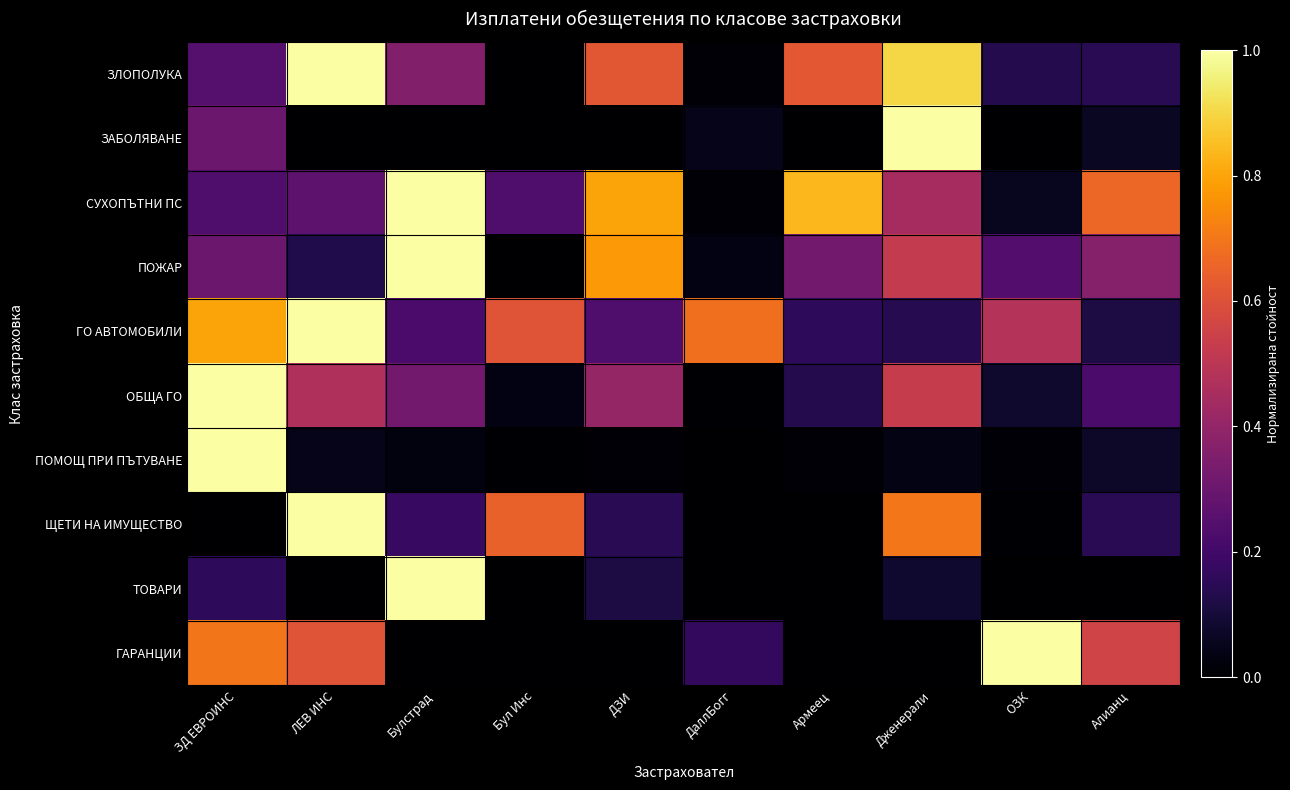

What is the total value across all series at ДаллБогг?

0.9